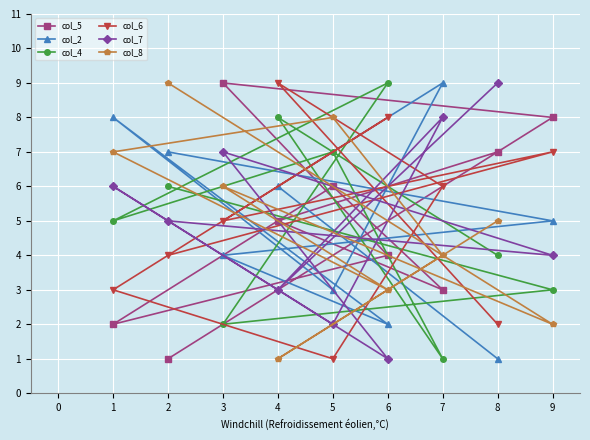

Reading left to right, extract all data points from this chart.

col_5: 1=2	2=1	3=9	4=5	5=6	6=4	7=3	8=7	9=8
col_2: 1=8	2=7	3=4	4=6	5=3	6=2	7=9	8=1	9=5
col_4: 1=5	2=6	3=2	4=8	5=7	6=9	7=1	8=4	9=3
col_6: 1=3	2=4	3=5	4=9	5=1	6=8	7=6	8=2	9=7
col_7: 1=6	2=5	3=7	4=3	5=2	6=1	7=8	8=9	9=4
col_8: 1=7	2=9	3=6	4=1	5=8	6=3	7=4	8=5	9=2